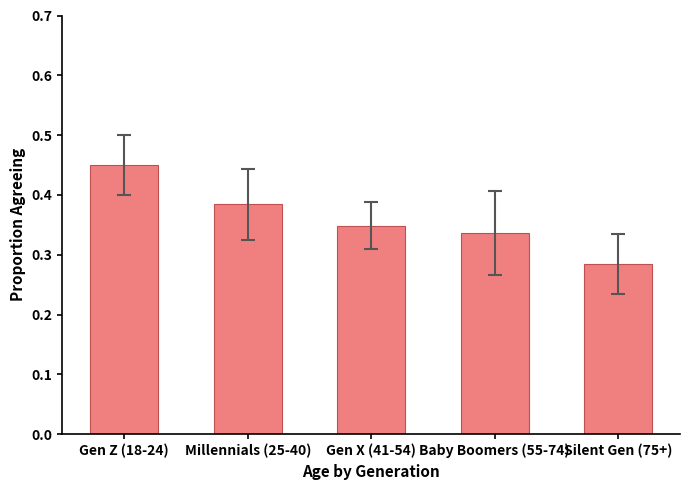

What is the label of the 4th bar from the right?

Millennials (25-40)